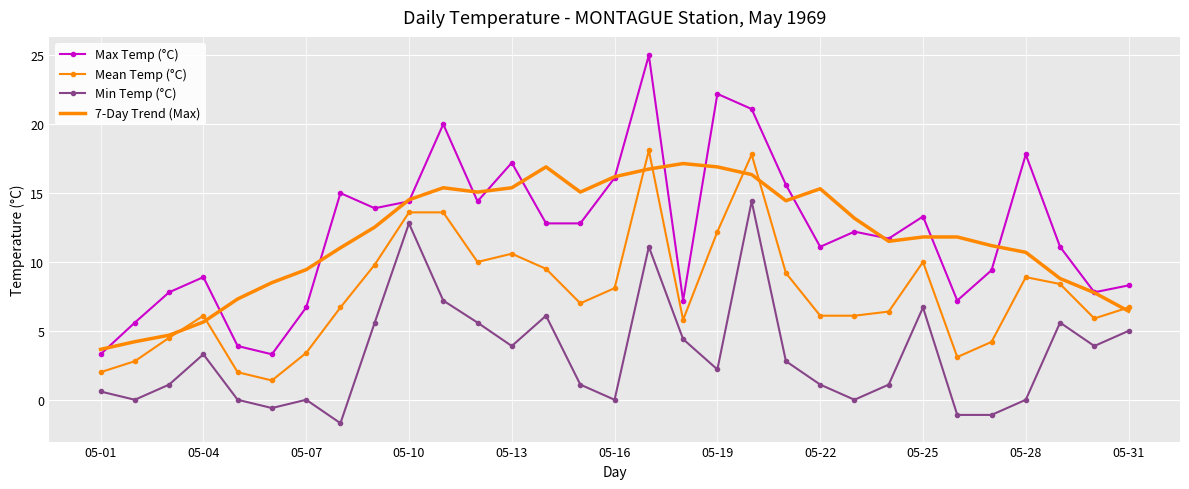

True or false: Mean Temp (°C) and Min Temp (°C) intersect in this chart.

False